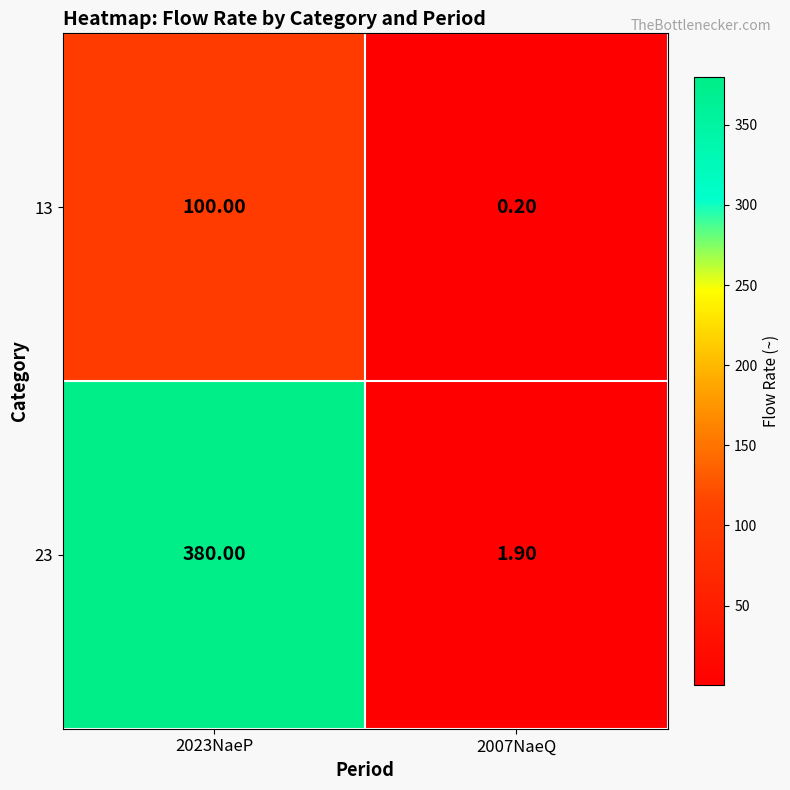

At which category is the sum across all series the highest?

2023NaeP